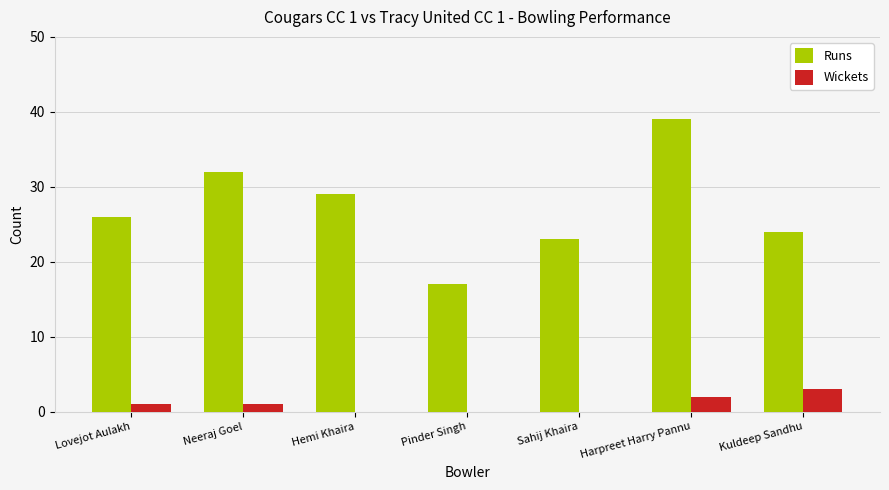

The value of Runs at Pinder Singh is 6. True or false?

False